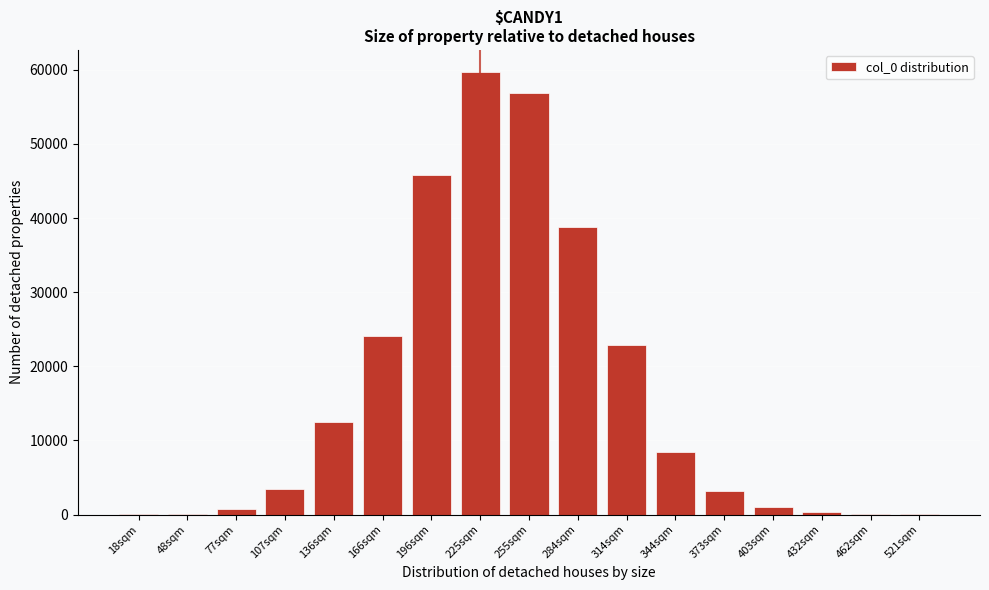

The value at 136sqm is 12430. True or false?

True